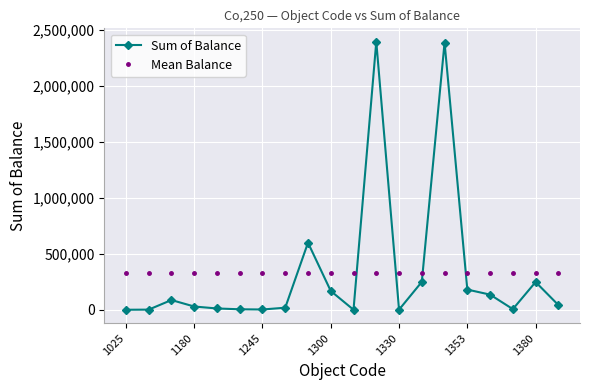

True or false: Sum of Balance has more than 0 interior local peaks.

True